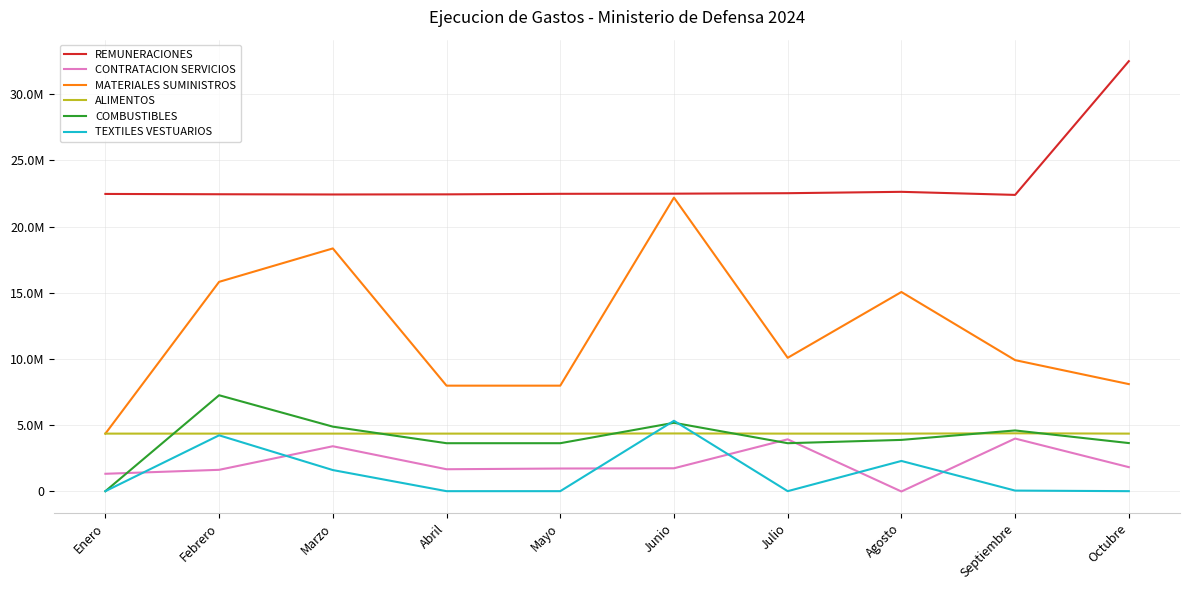

Is the value of MATERIALES SUMINISTROS at Marzo greater than the value of CONTRATACION SERVICIOS at Julio?

Yes